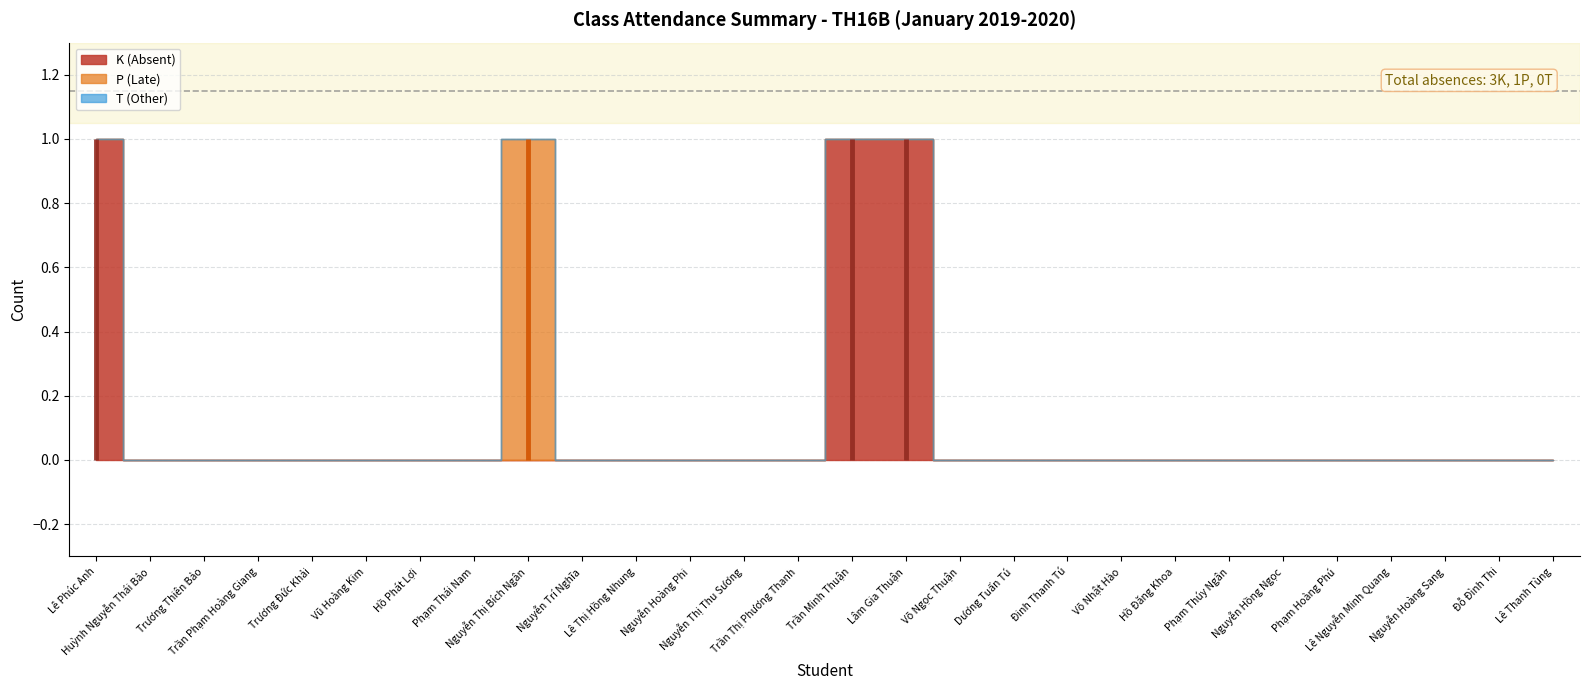

Which series changed the most between Hồ Phát Lợi and Võ Nhật Hào?

K (Absent)